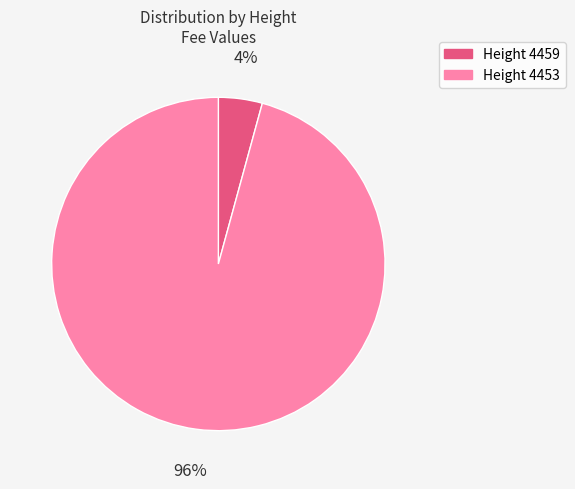

To the nearest percent, what is the average slice percentage?

50%